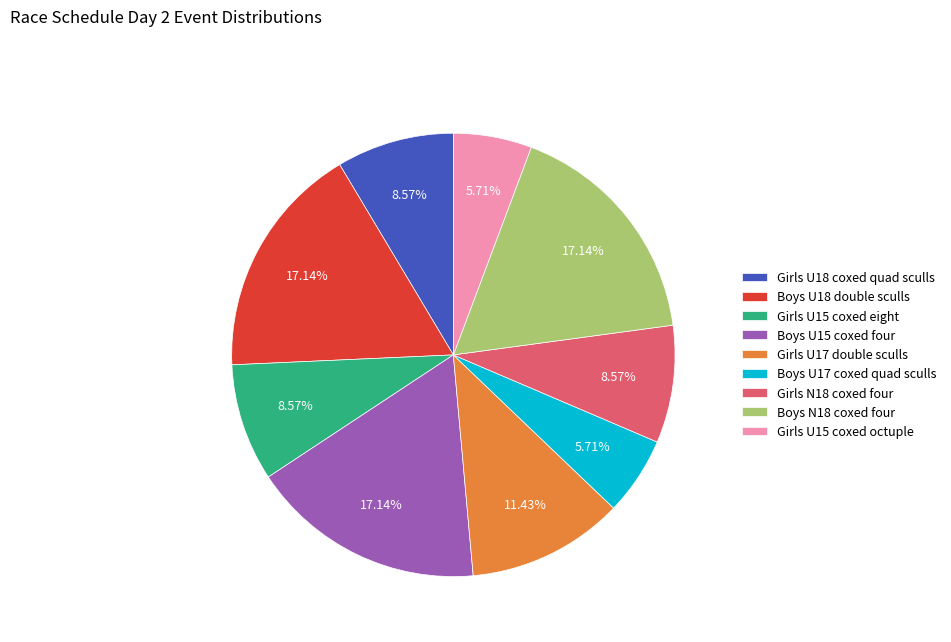

How many slices are in this pie chart?

9